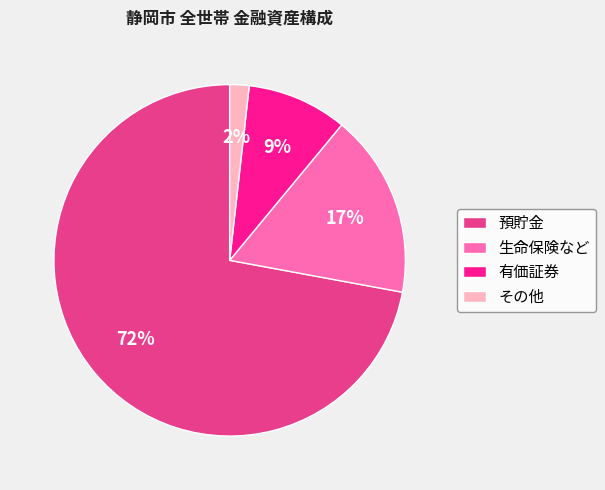

Is 預貯金 the majority of the pie?

Yes